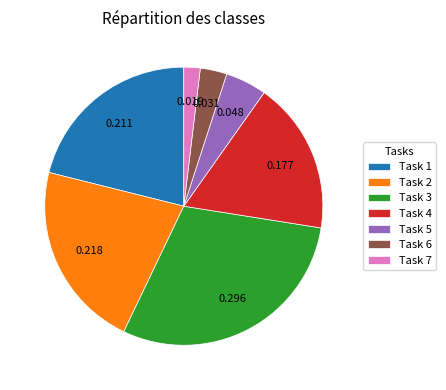

Is the sum of Task 6 and Task 1 greater than half?

No